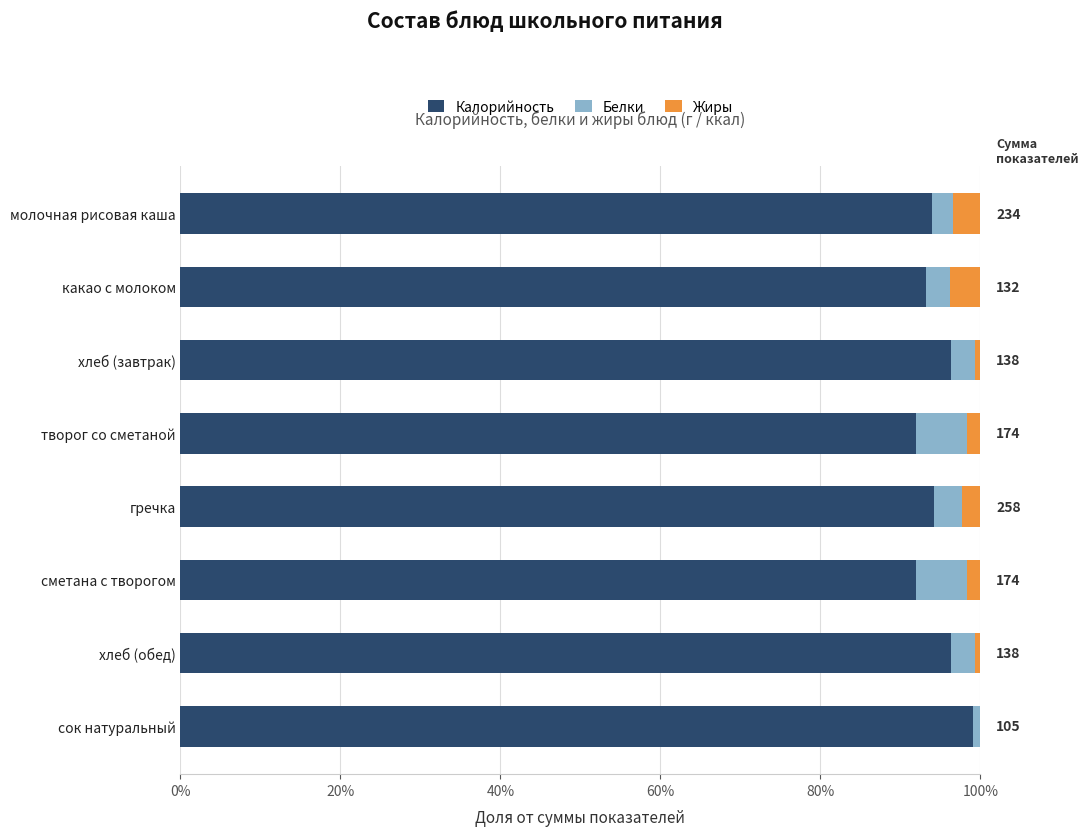

What is the difference between the maximum and minimum values in the Белки series?

0.1